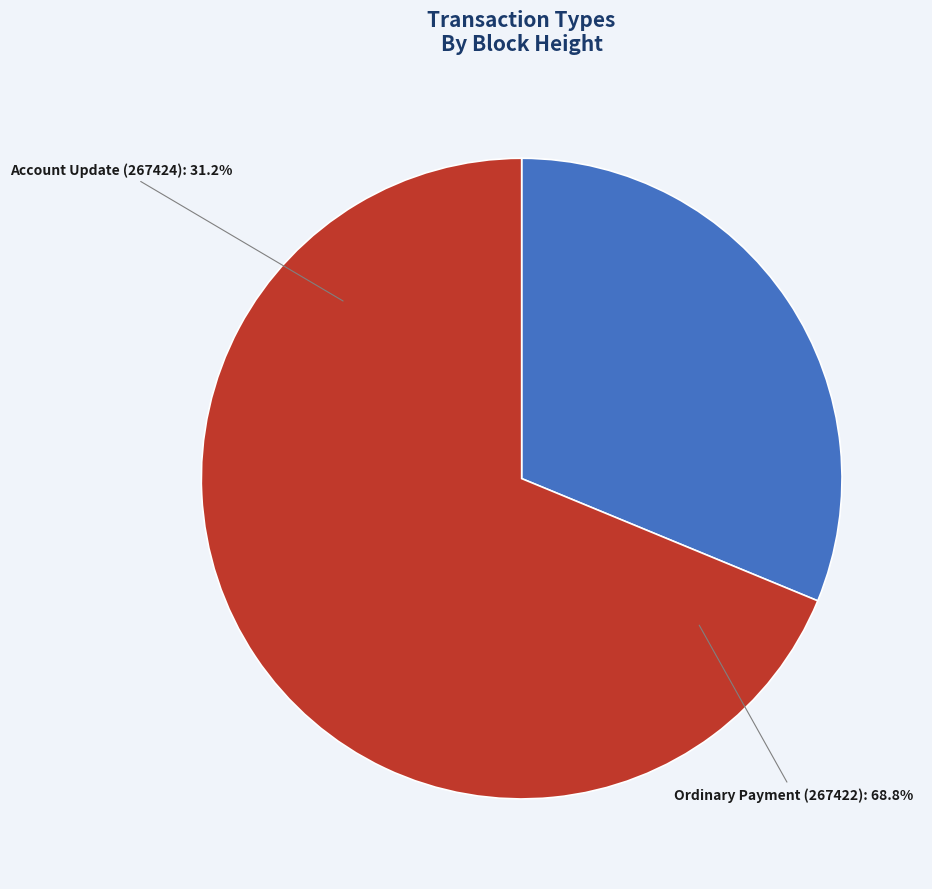

Approximately how many times larger is the value at Account Update (267424) compared to Ordinary Payment (267422)?

0.5